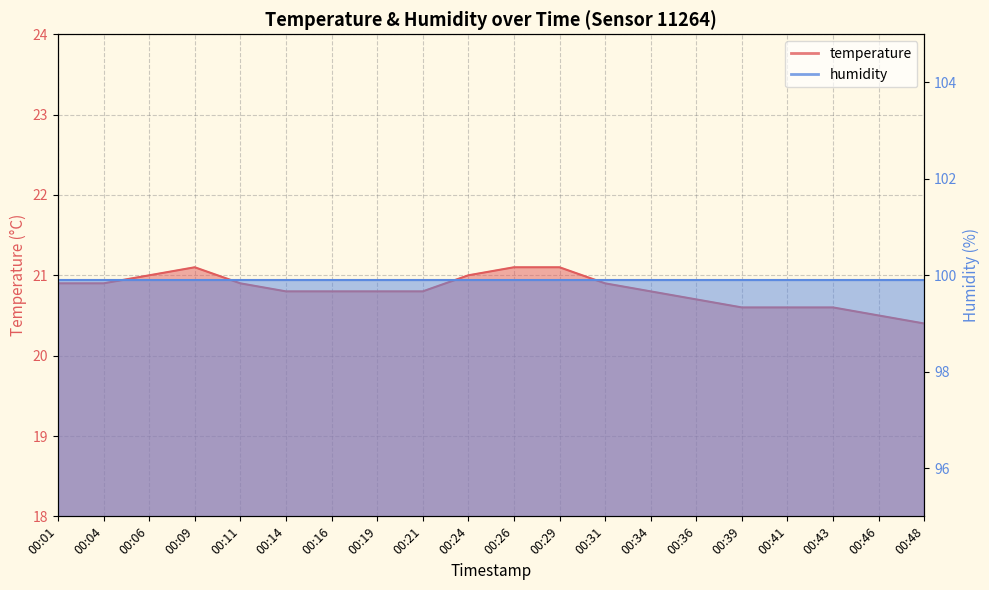

What is the difference between the maximum and minimum values?

0.7